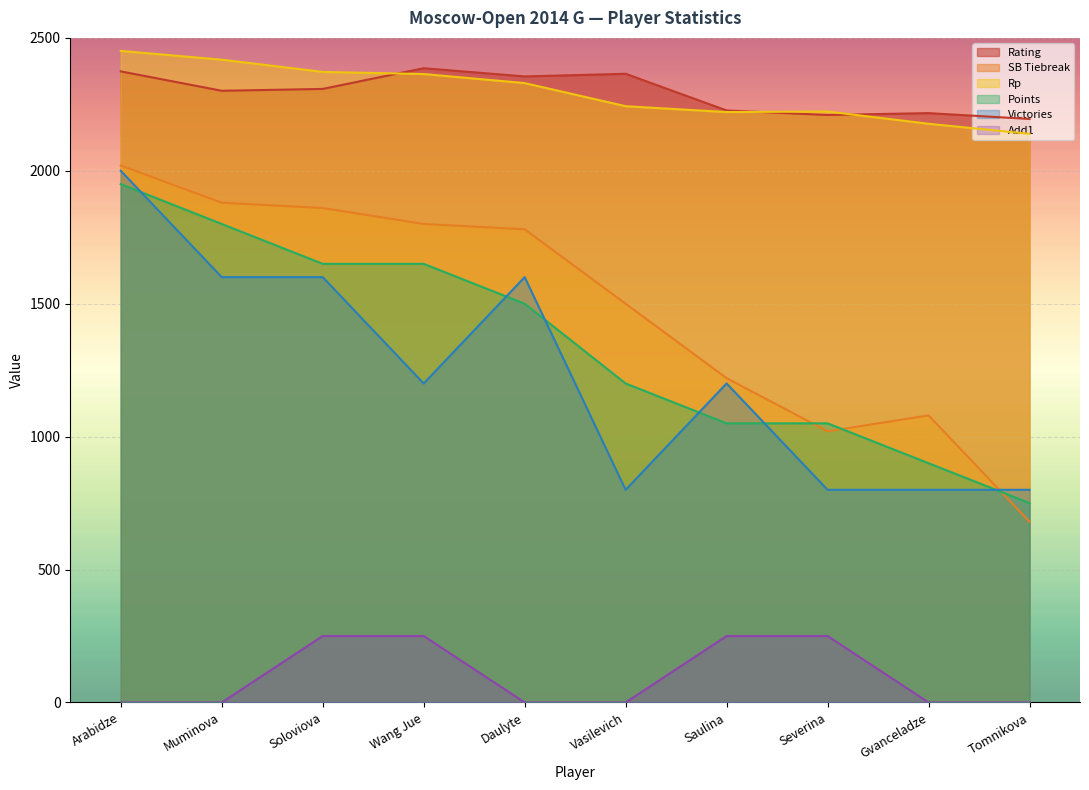

How many distinct data groups are displayed?

6